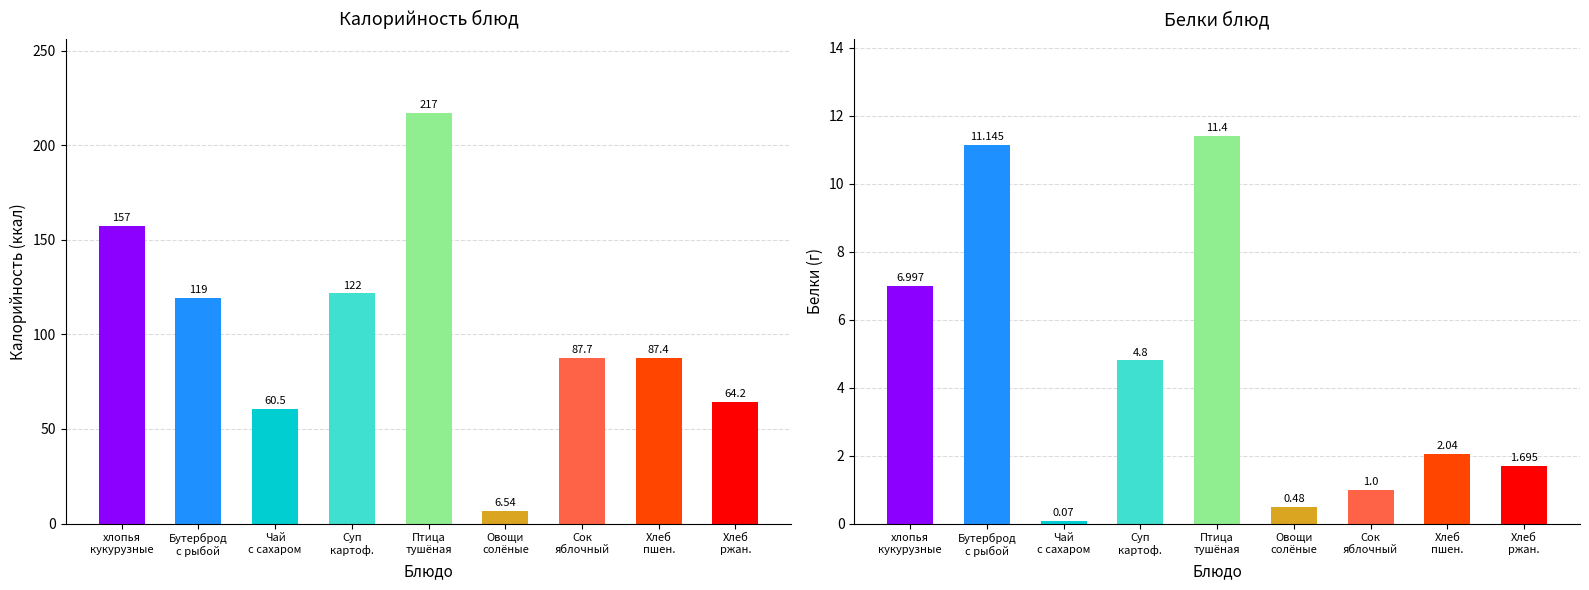

Reading left to right, what are all the values shown in this chart?

Калорийность: 157.3	119.4	60.5	121.7	217.0	6.5	87.7	87.4	64.2
Белки: 7.0	11.1	0.1	4.8	11.4	0.5	1.0	2.0	1.7